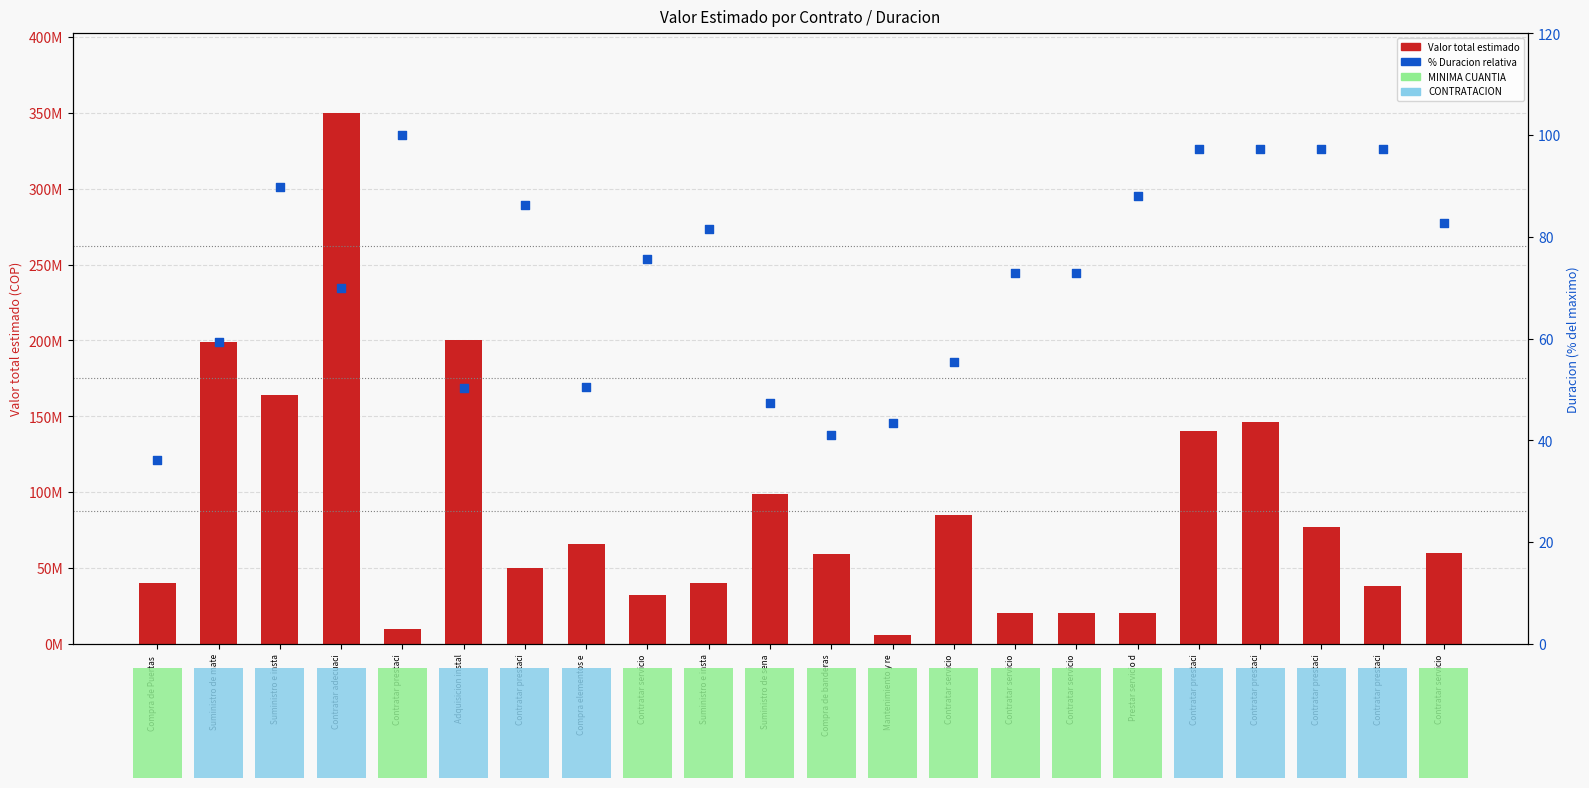

Which series has the largest total across all categories?

Valor total estimado